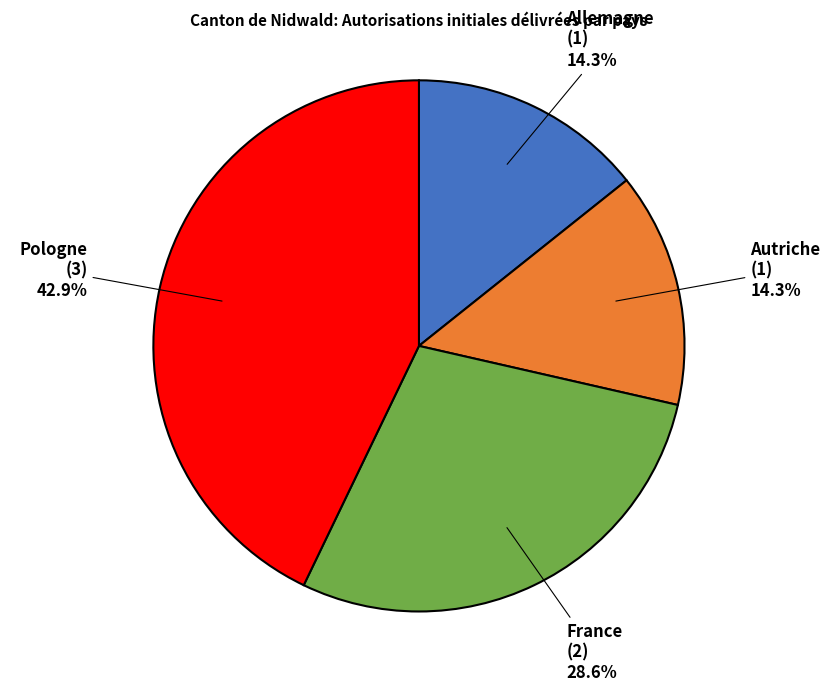

Does any single category account for the majority?

No